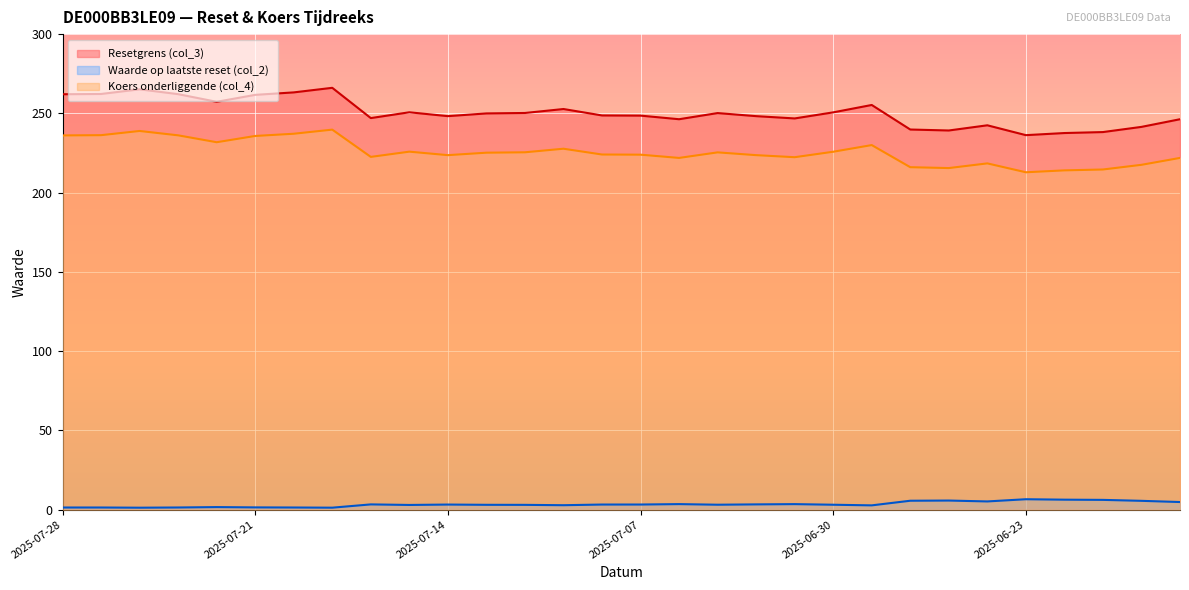

What is the value of the Koers onderliggende (col_4) point at the 30th from the left?

221.9